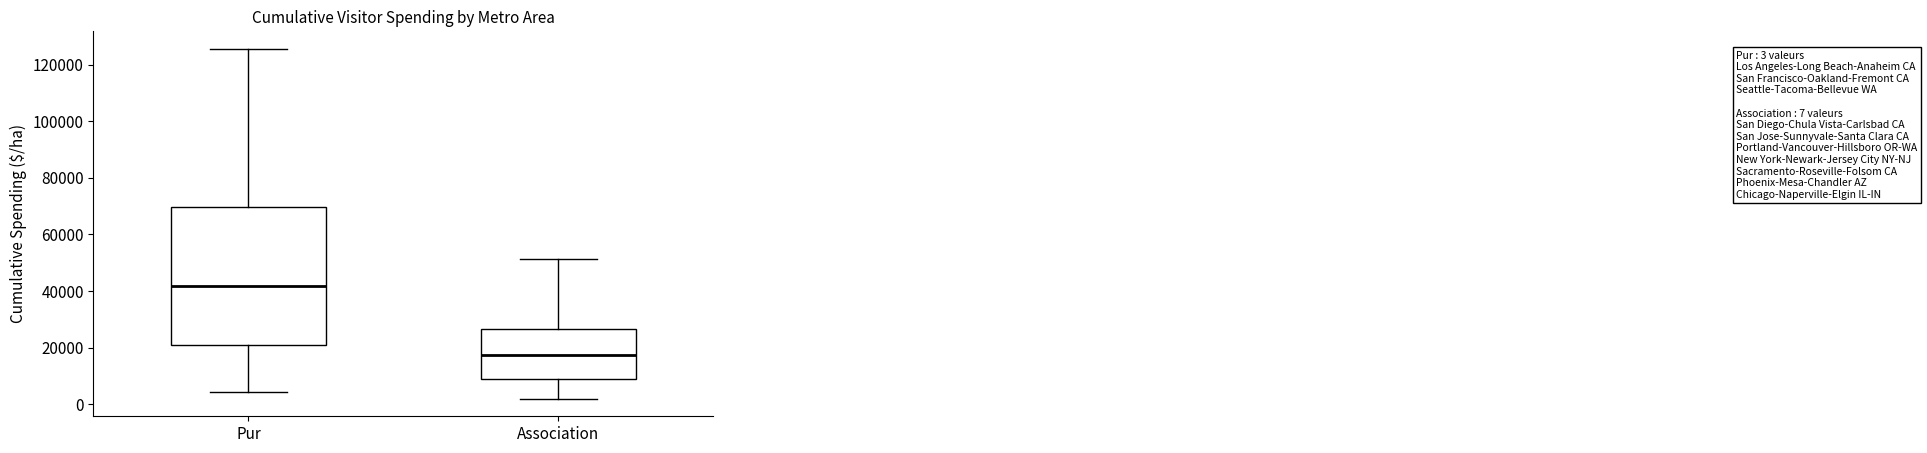

Which box's median line is the lowest?

Association